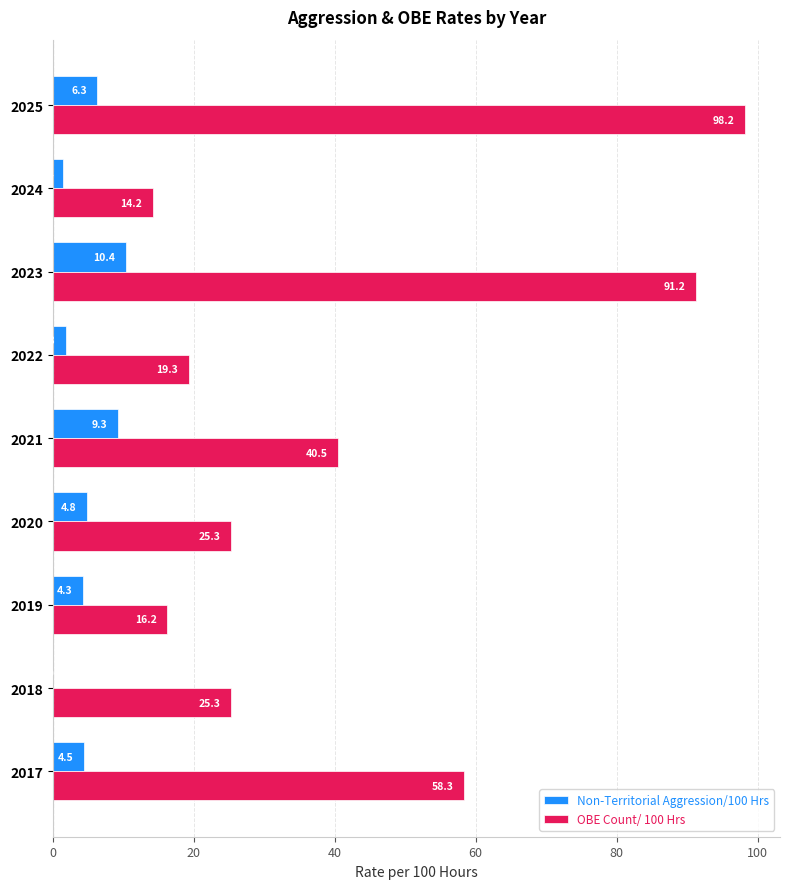

How many values in the OBE Count/ 100 Hrs series exceed 25?

6